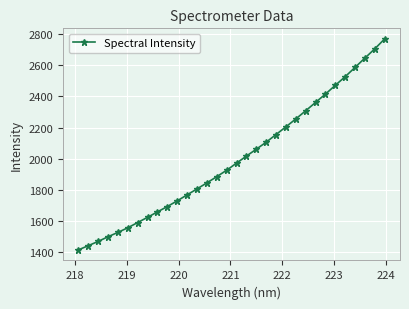

What is the minimum value shown in the chart?

1414.2